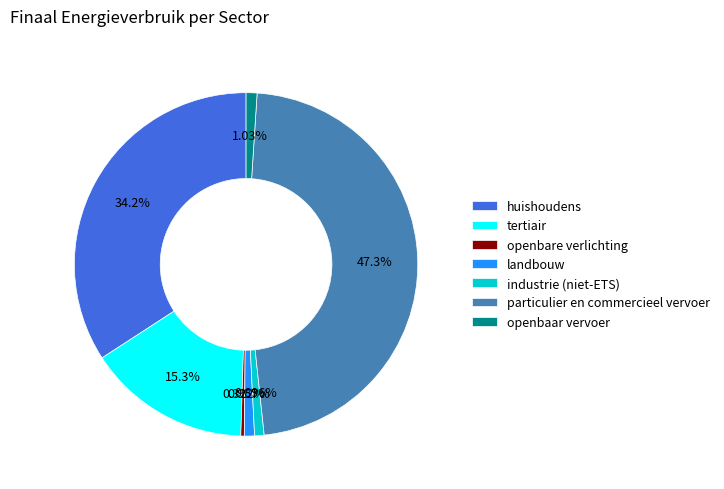

Combined, do huishoudens and particulier en commercieel vervoer account for over 50%?

Yes